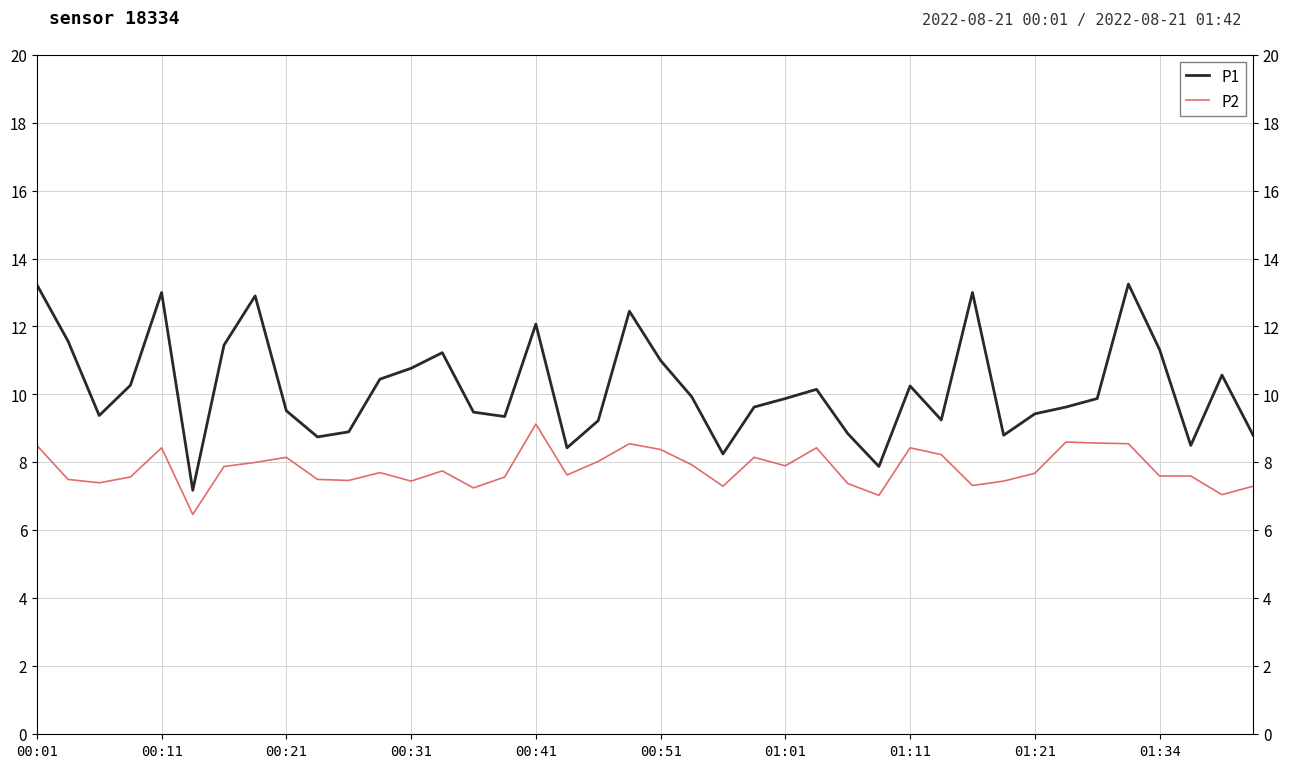

Reading left to right, what are all the values shown in this chart?

P1: 13.2	11.6	9.4	10.3	13.0	7.2	11.4	12.9	9.5	8.8	8.9	10.4	10.8	11.2	9.5	9.3	12.1	8.4	9.2	12.4	11.0	9.9	8.2	9.6	9.9	10.2	8.8	7.9	10.2	9.2	13.0	8.8	9.4	9.6	9.9	13.2	11.3	8.5	10.6	8.8
P2: 8.5	7.5	7.4	7.6	8.4	6.5	7.9	8.0	8.2	7.5	7.5	7.7	7.5	7.8	7.2	7.6	9.1	7.6	8.0	8.6	8.4	7.9	7.3	8.2	7.9	8.4	7.4	7.0	8.4	8.2	7.3	7.5	7.7	8.6	8.6	8.6	7.6	7.6	7.0	7.3